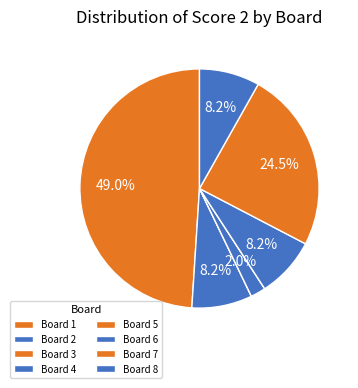

To the nearest percent, what is the average slice percentage?

12%